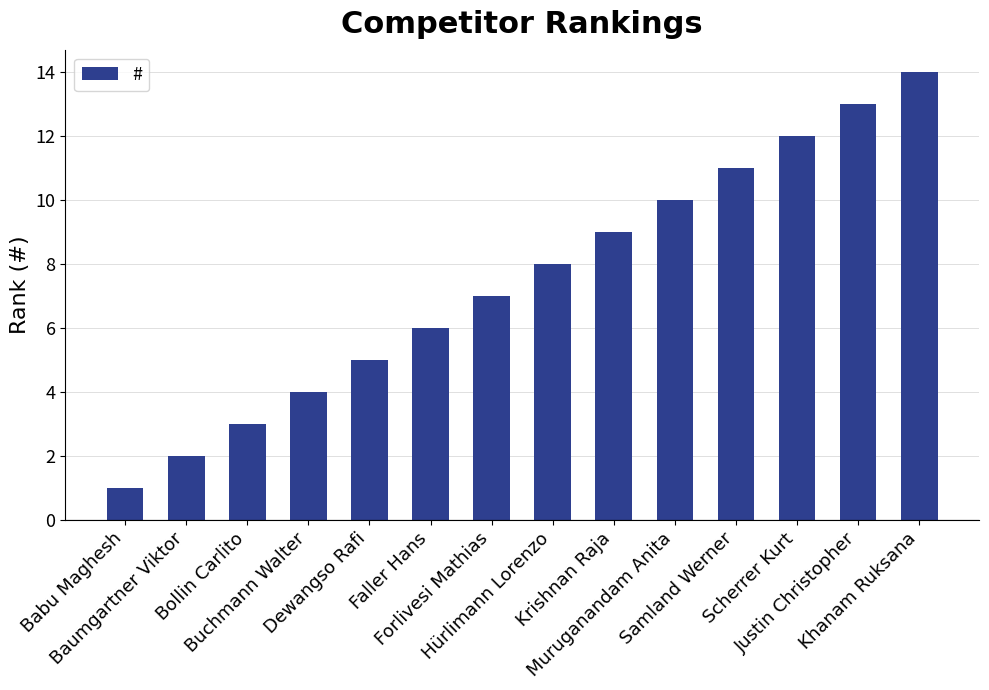

What is the minimum value shown in the chart?

1